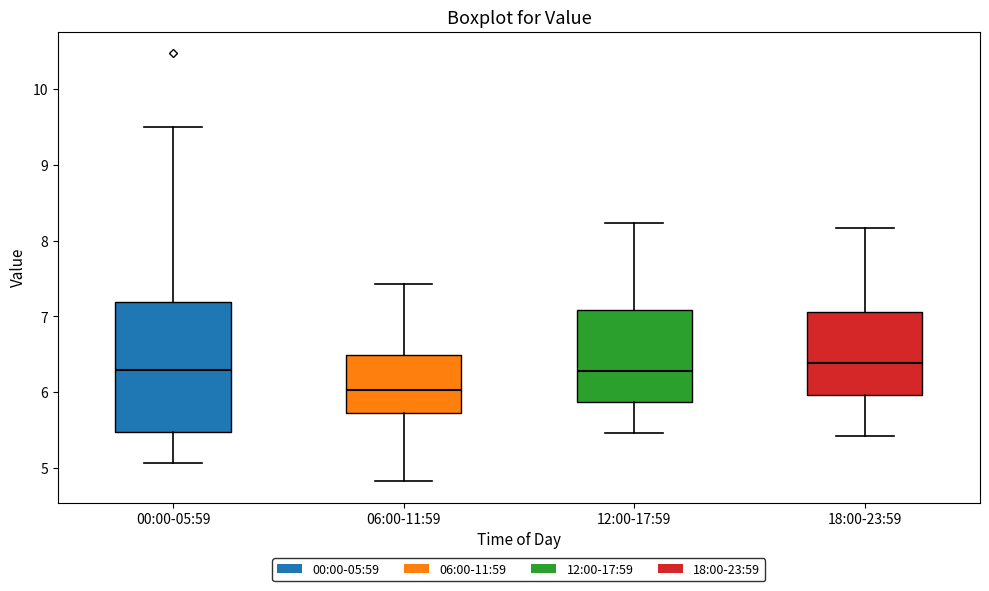

Where does the lower whisker of the box for 12:00-17:59 end on the y-axis? The values are not printed on the chart, so give them approximately, as read against the axis.

5.5